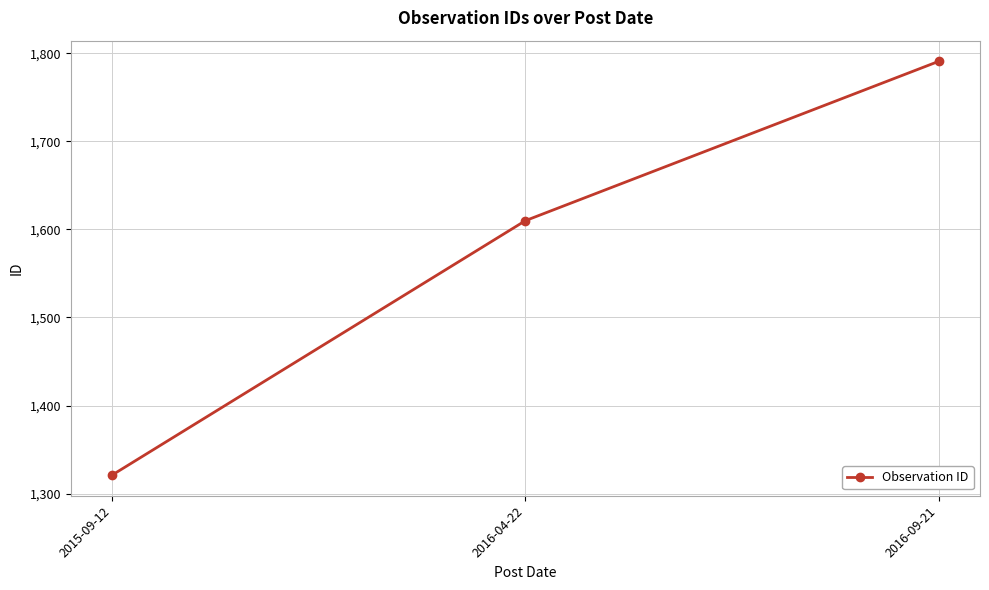

List the labels in order of value, largest first.

2016-09-21, 2016-04-22, 2015-09-12